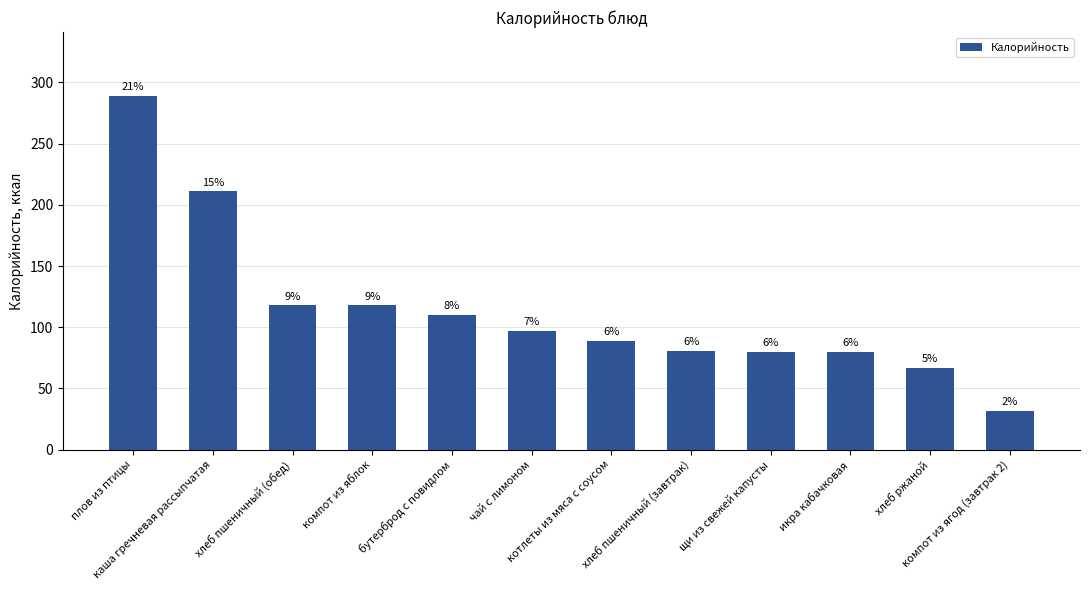

At which label is the value closest to 160?

хлеб пшеничный (обед)